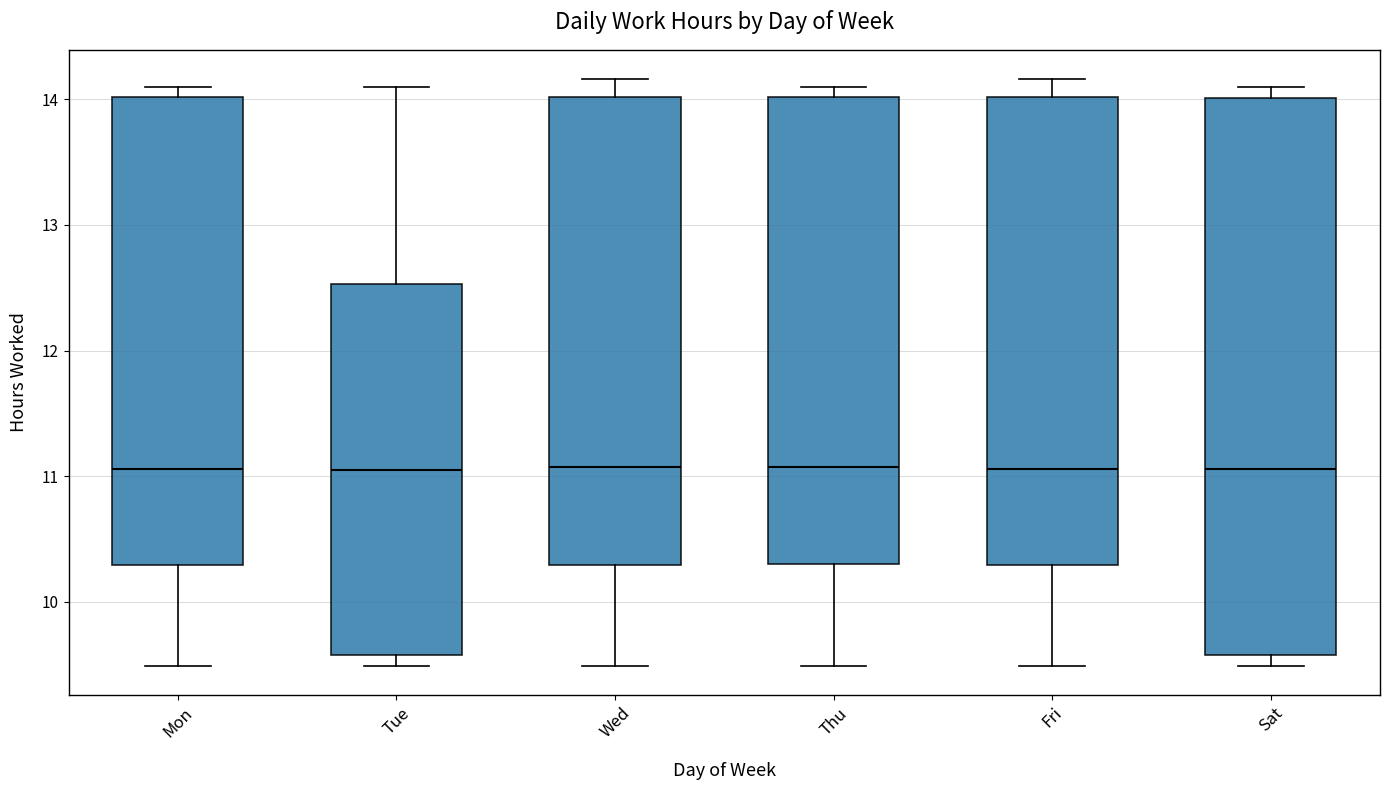

Reading left to right, read every box against the y-axis: the position of its median line, the range the box covers, and the ends of its whiskers. The values are not printed on the chart, so give them approximately, as read against the axis.

Mon: median 11.1, box 10.3 to 14.0, whiskers 9.5 to 14.1
Tue: median 11.1, box 9.6 to 12.5, whiskers 9.5 to 14.1
Wed: median 11.1, box 10.3 to 14.0, whiskers 9.5 to 14.2
Thu: median 11.1, box 10.3 to 14.0, whiskers 9.5 to 14.1
Fri: median 11.1, box 10.3 to 14.0, whiskers 9.5 to 14.2
Sat: median 11.1, box 9.6 to 14.0, whiskers 9.5 to 14.1